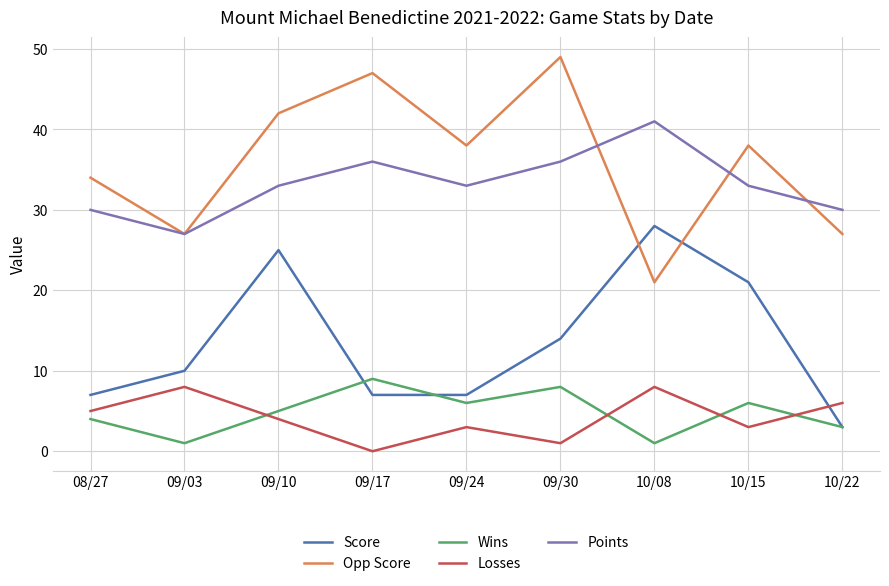

What is the approximate value of Opp Score at 10/22, to the nearest 5?

25